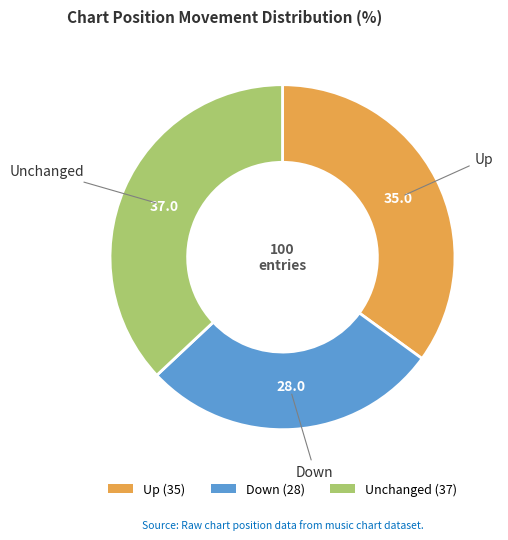

Does any single category account for the majority?

No